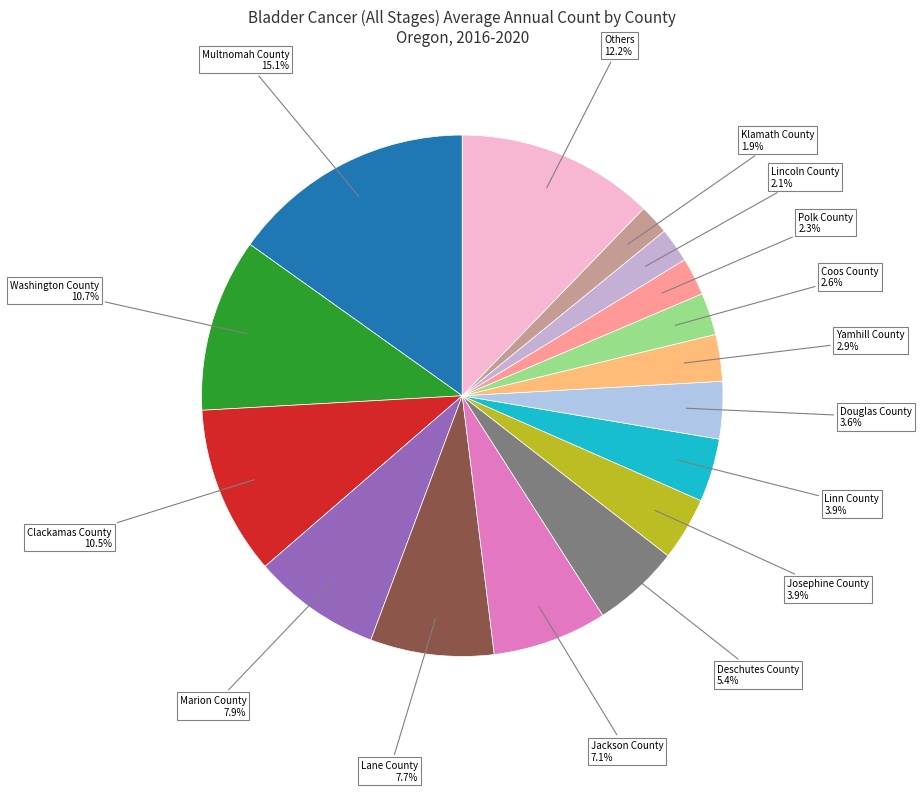

Is Coos County the majority of the pie?

No